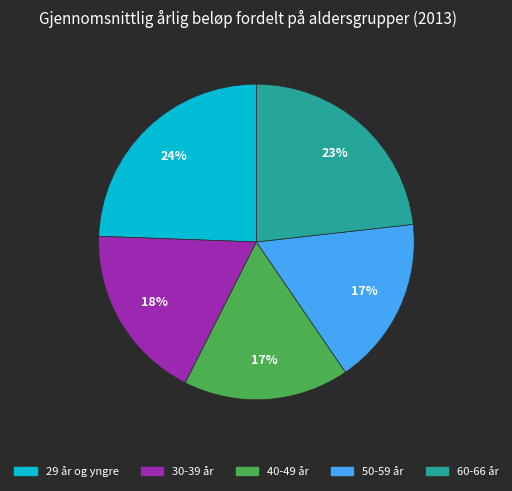

Does 29 år og yngre represent more than half of the total?

No